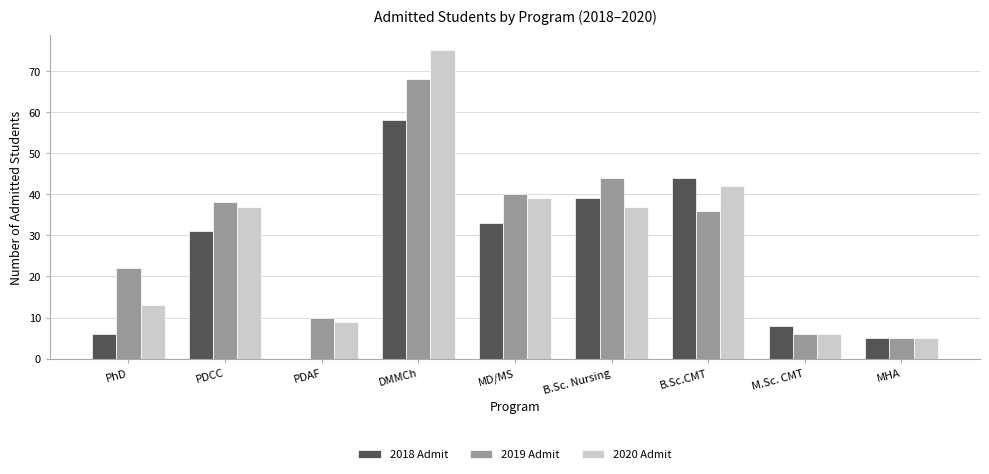

Is it true that 2019 Admit equals 22 at PhD?

True